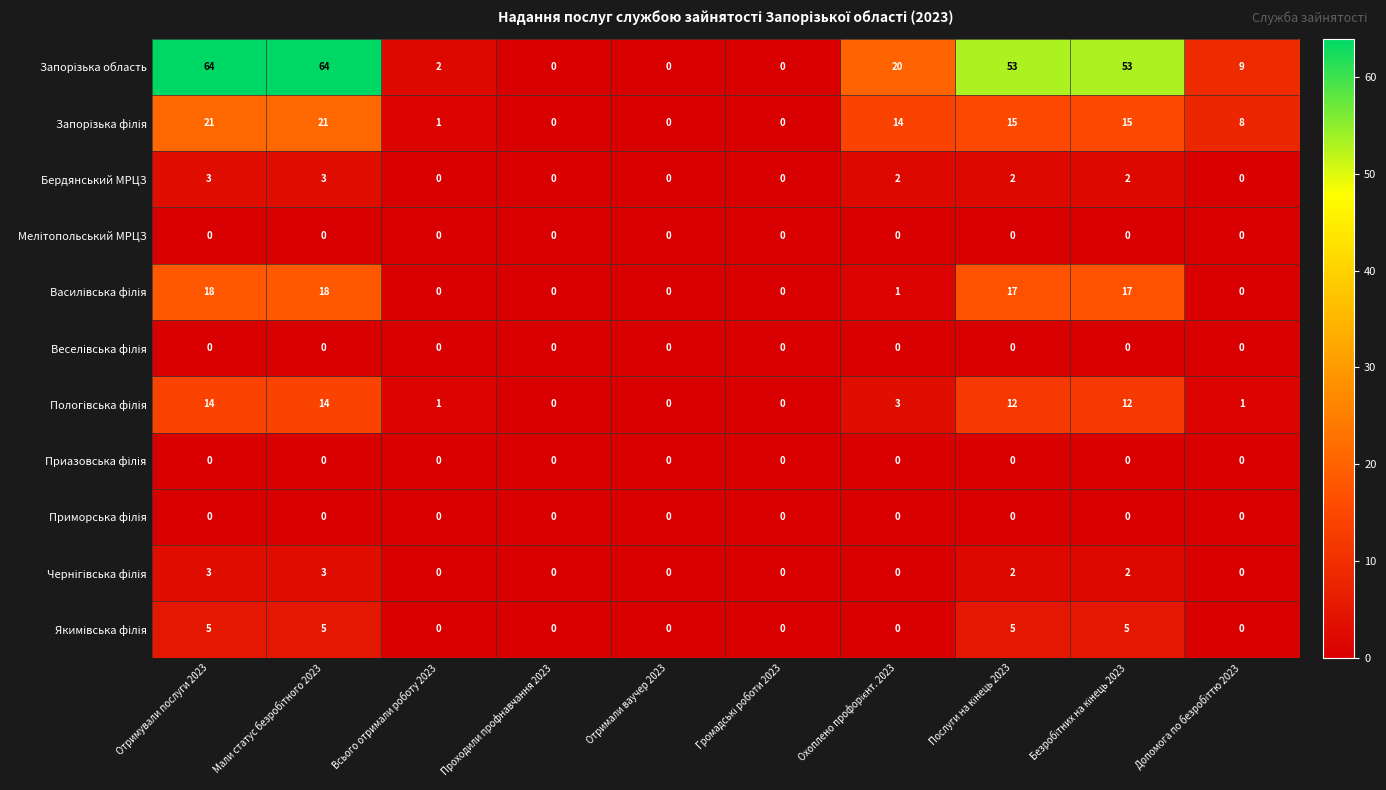

What is the total value across all series at Всього отримали роботу 2023?

4